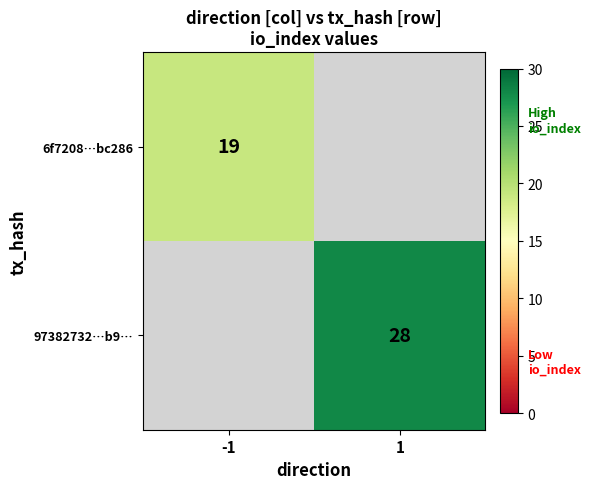

The 97382732…b9… series shows 28 at 1. True or false?

True